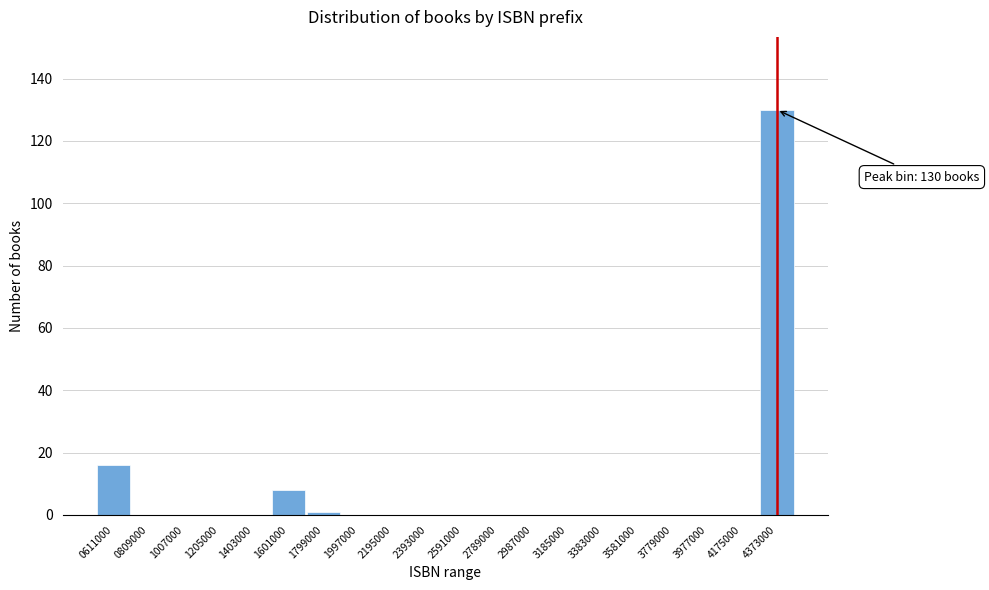

Reading right to left, list all the values displayed in this chart.

4373000=130	4175000=0	3977000=0	3779000=0	3581000=0	3383000=0	3185000=0	2987000=0	2789000=0	2591000=0	2393000=0	2195000=0	1997000=0	1799000=1	1601000=8	1403000=0	1205000=0	1007000=0	0809000=0	0611000=16